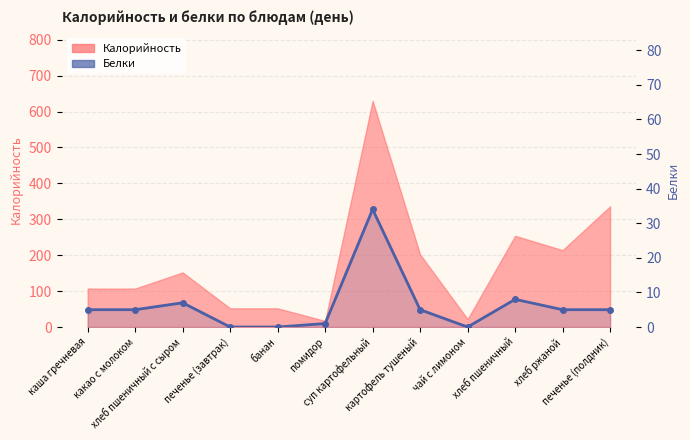

What is the label of the 2nd point from the left?

какао с молоком